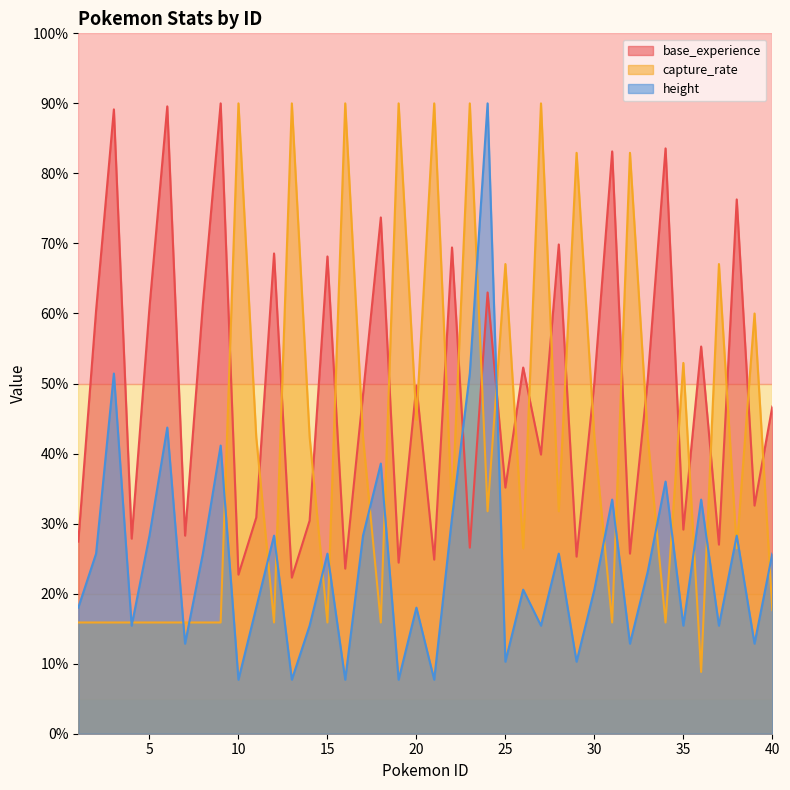

Is the value of base_experience at 29 greater than the value of capture_rate at 36?

Yes